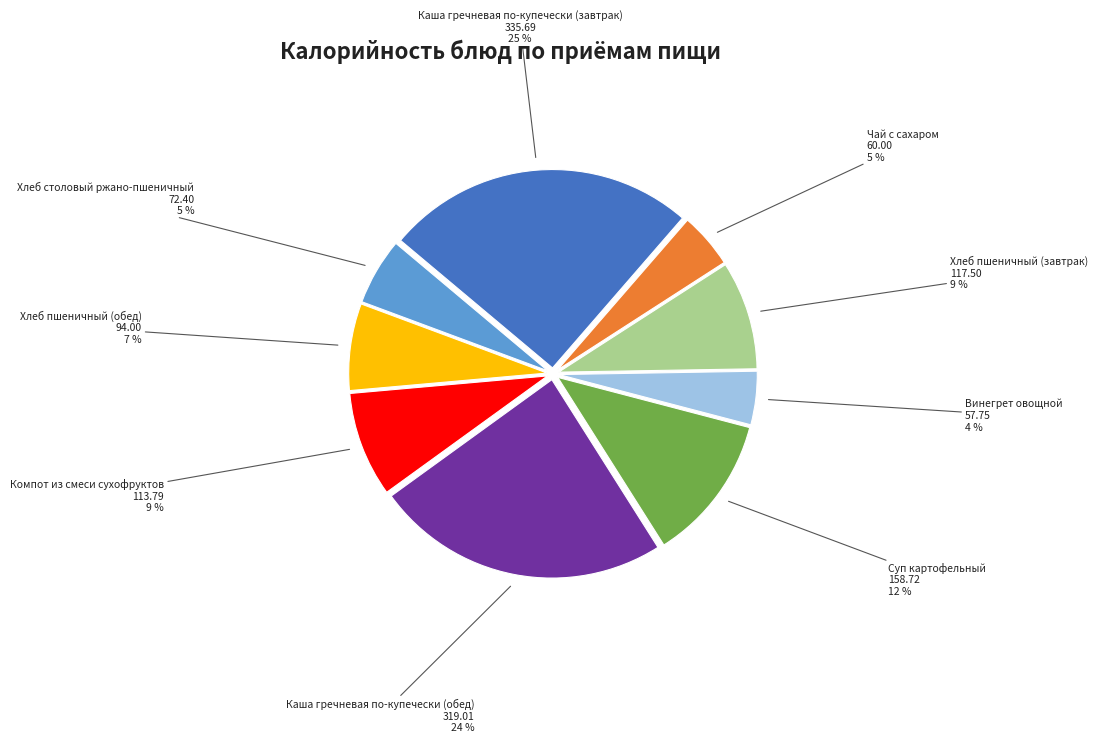

Between Хлеб пшеничный (завтрак) and Хлеб столовый ржано-пшеничный, which is larger?

Хлеб пшеничный (завтрак)